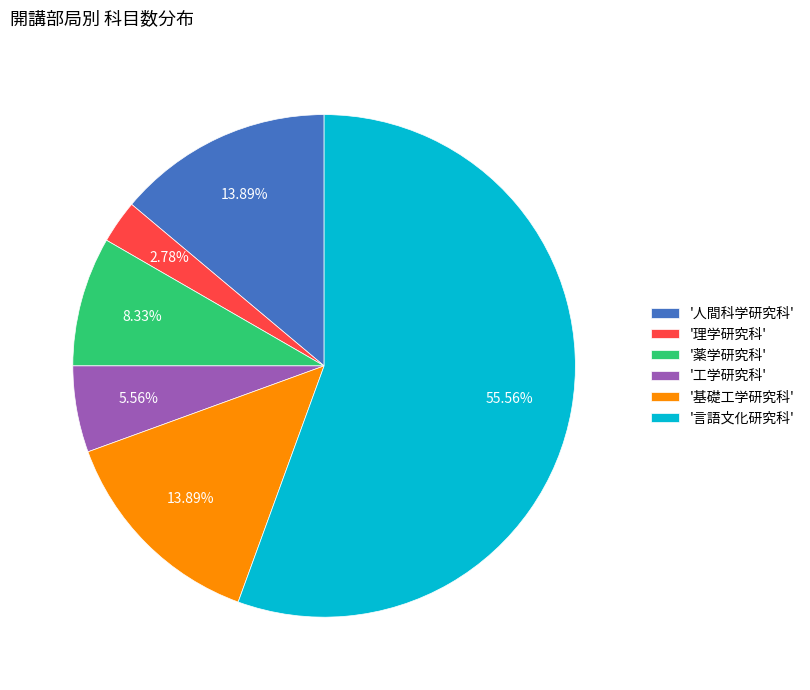

To the nearest percent, what is the average slice percentage?

17%